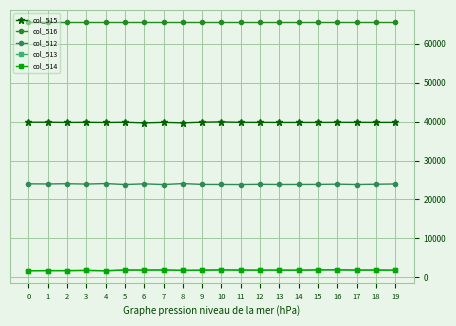

What is the spread (max minus min) of values at 13?

63715